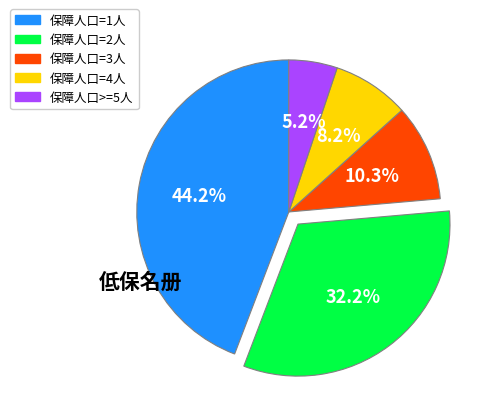

Is there a majority slice in this chart?

No